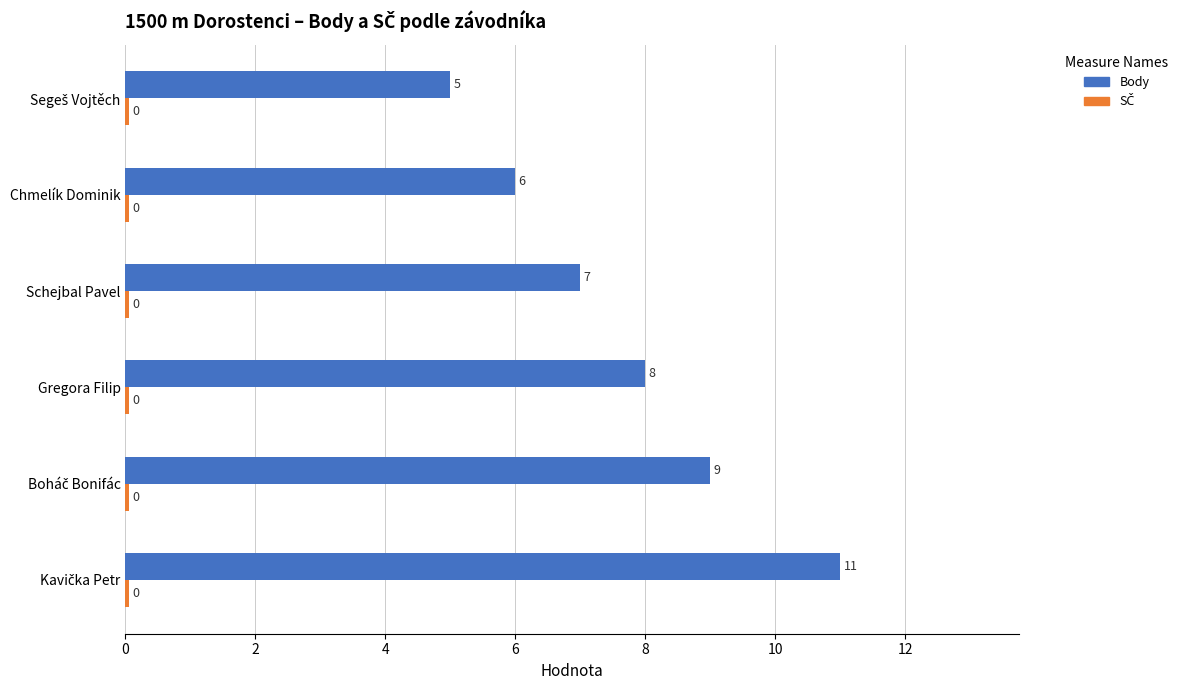

At how many categories does at least one series exceed 3?

6